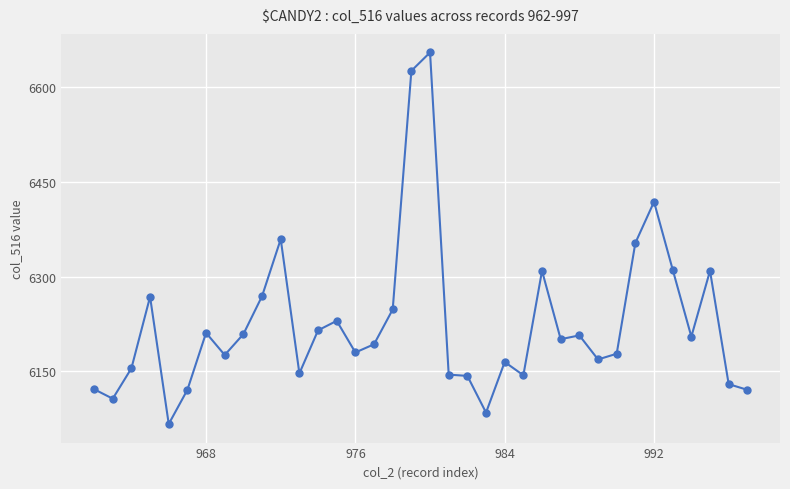

True or false: there are more than 0 points higher than both neighbors.

True